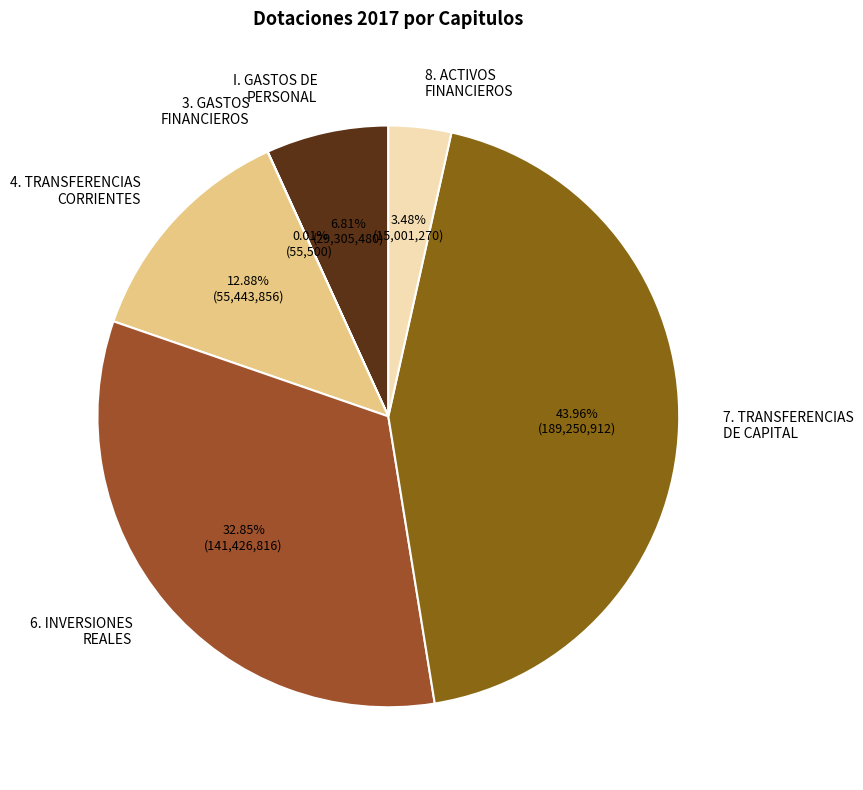

To the nearest percent, what portion does 6. INVERSIONES REALES represent?

33%